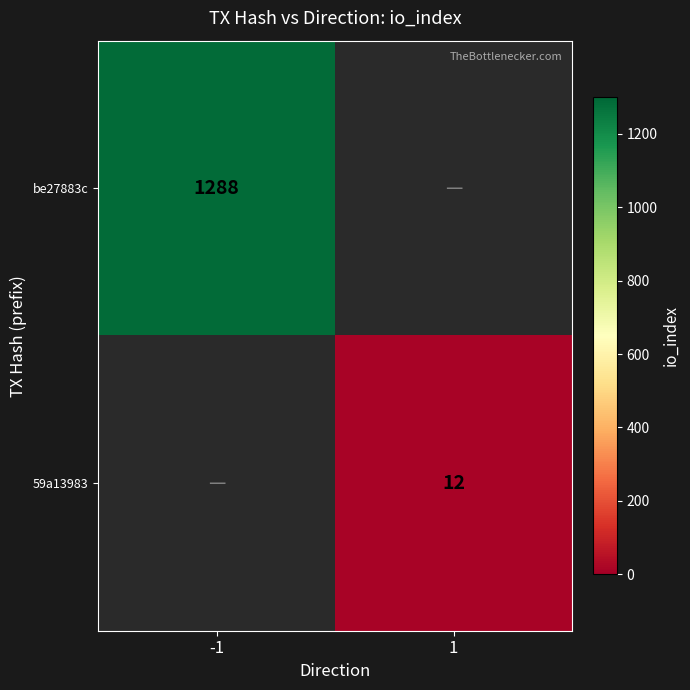

Count the number of categories in the chart.

2